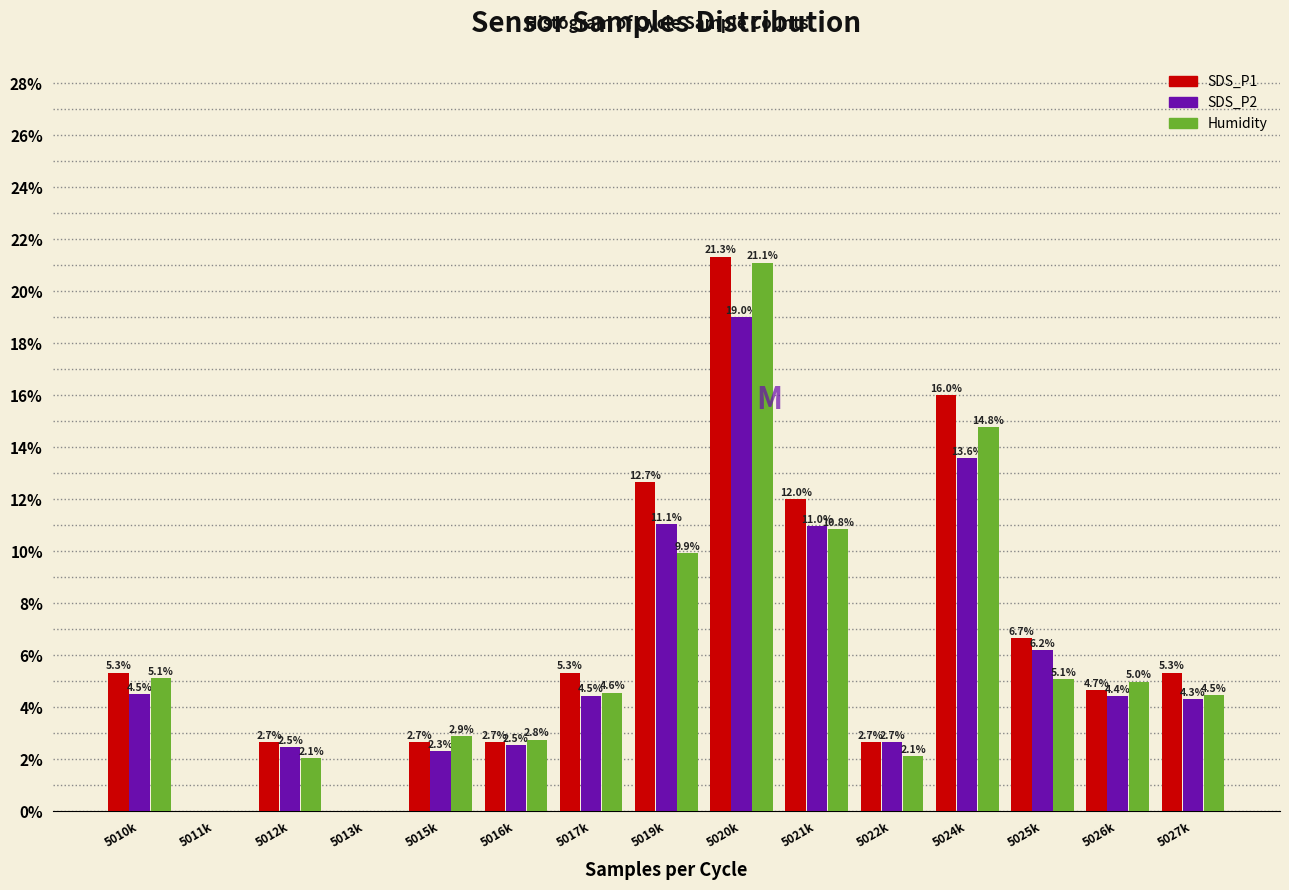

Reading left to right, list all the values displayed in this chart.

SDS_P1: 5010k=5.3	5011k=0.0	5012k=2.7	5013k=0.0	5015k=2.7	5016k=2.7	5017k=5.3	5019k=12.7	5020k=21.3	5021k=12.0	5022k=2.7	5024k=16.0	5025k=6.7	5026k=4.7	5027k=5.3
SDS_P2: 5010k=4.5	5011k=0.0	5012k=2.5	5013k=0.0	5015k=2.3	5016k=2.5	5017k=4.5	5019k=11.1	5020k=19.0	5021k=11.0	5022k=2.7	5024k=13.6	5025k=6.2	5026k=4.4	5027k=4.3
Humidity: 5010k=5.1	5011k=0.0	5012k=2.1	5013k=0.0	5015k=2.9	5016k=2.8	5017k=4.6	5019k=9.9	5020k=21.1	5021k=10.8	5022k=2.1	5024k=14.8	5025k=5.1	5026k=5.0	5027k=4.5